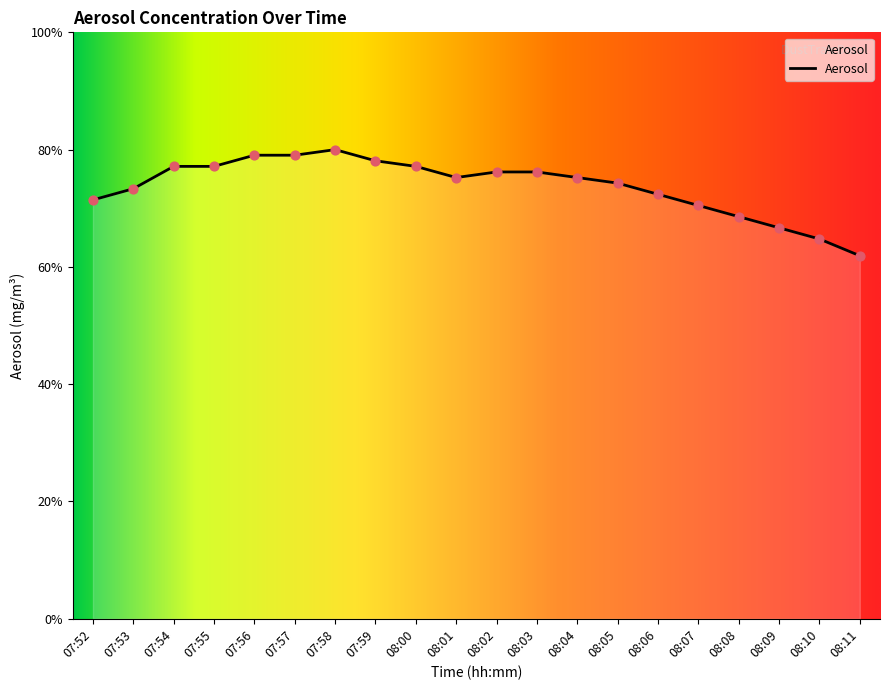

Between 08:02 and 07:56, which is larger?

07:56